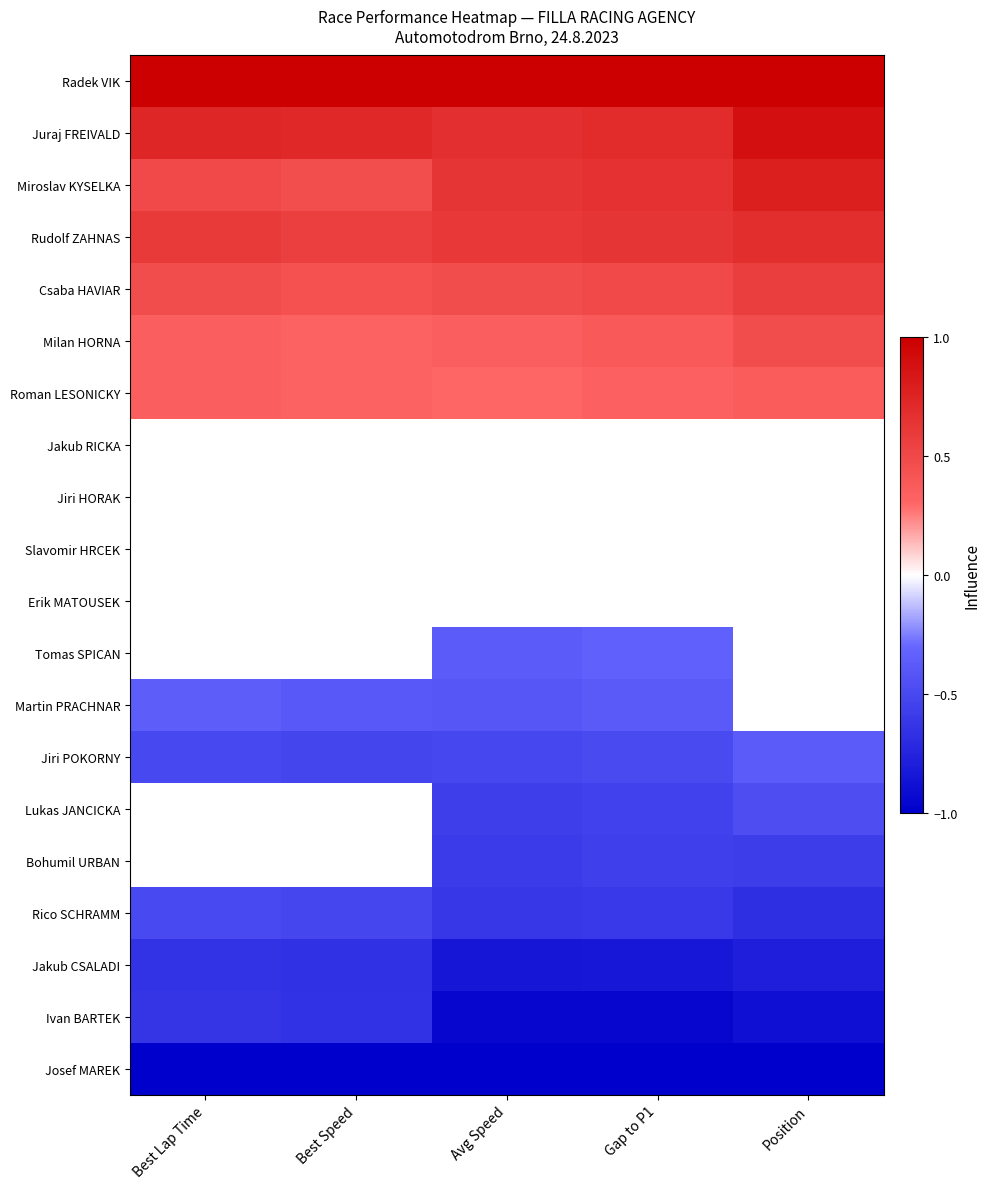

How many Jakub RICKA values are between 0 and 1?

5